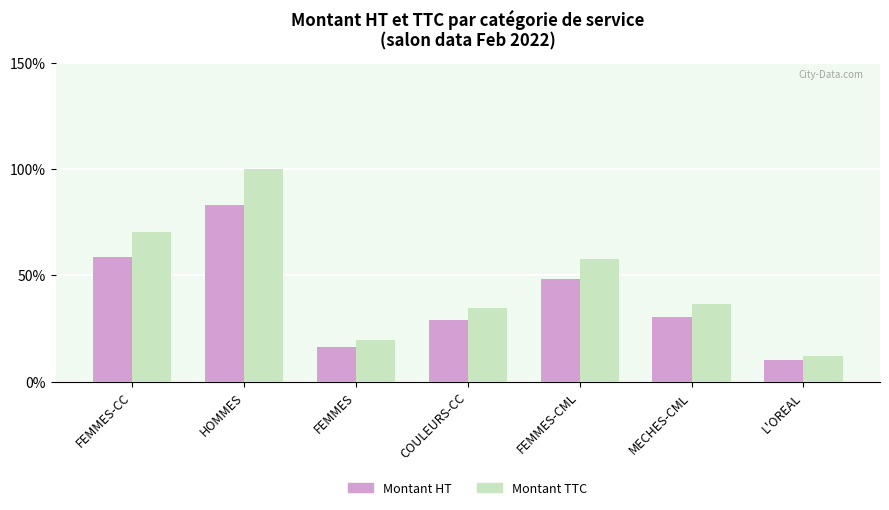

What position from the right is COULEURS-CC?

4